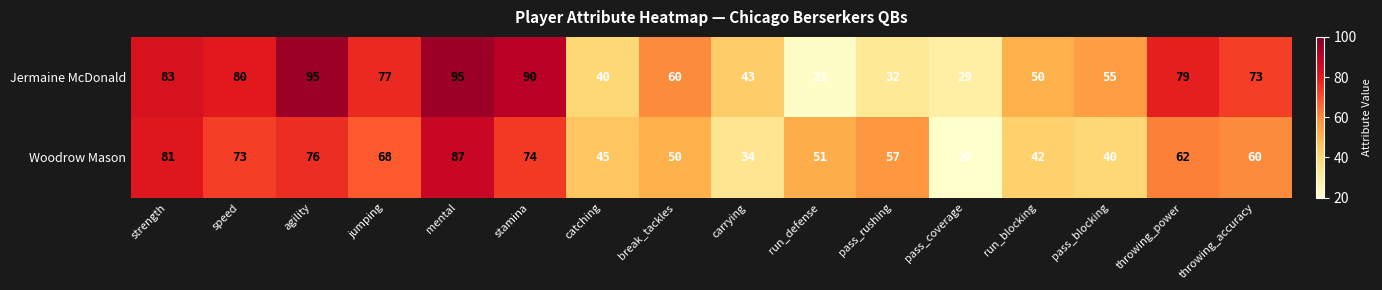

What is the difference between the maximum and minimum values in the Woodrow Mason series?

67